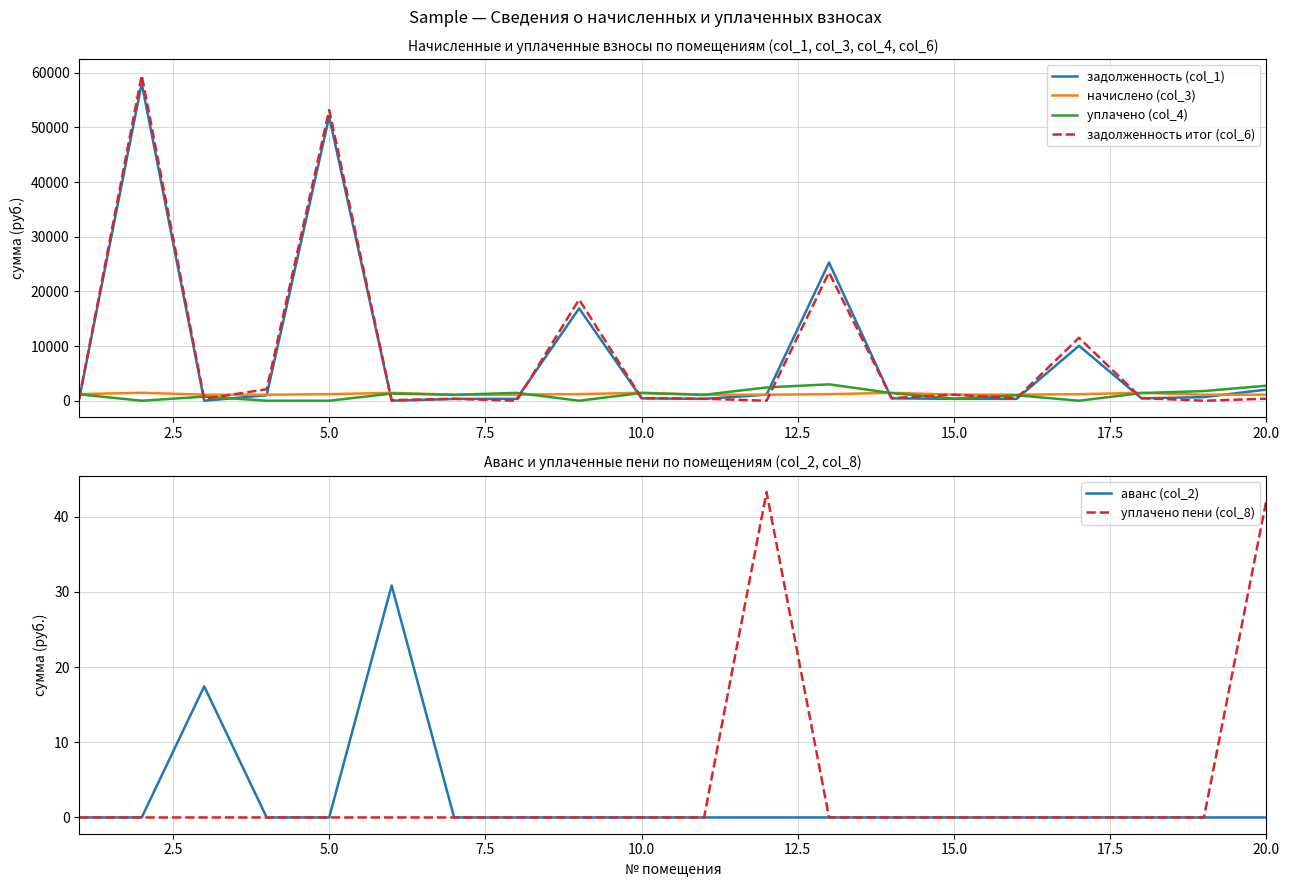

True or false: аванс (col_2) has a value of 0.0 at 15.0.

True